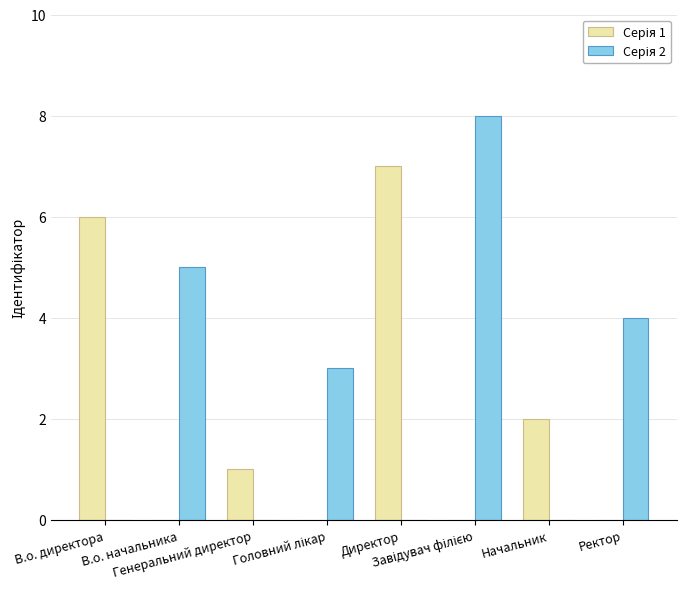

What is the greatest value displayed?

8